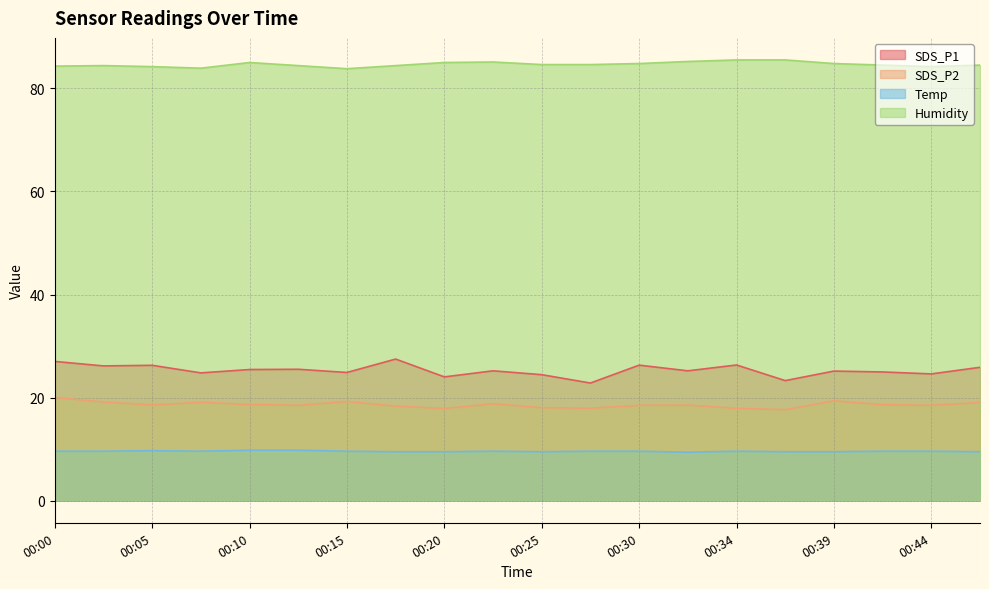

Between 00:34 and 00:39, which series saw the biggest shift?

SDS_P2